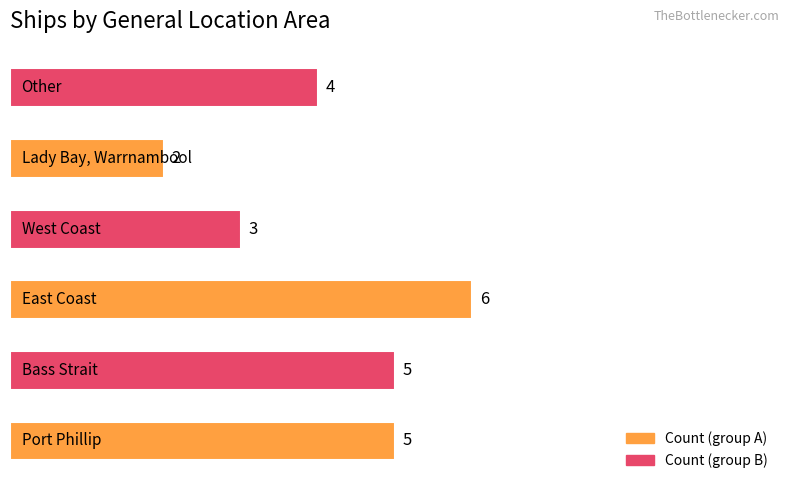

How many values are below 5?

3